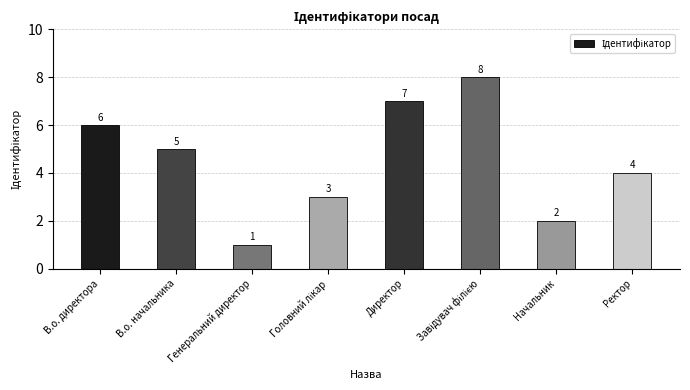

What is the difference between the values at Начальник and В.о. директора?

4